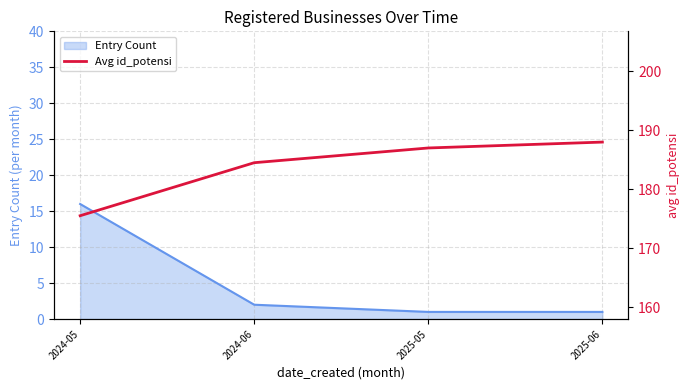

Reading left to right, extract all data points from this chart.

2024-05=175.5	2024-06=184.5	2025-05=187.0	2025-06=188.0